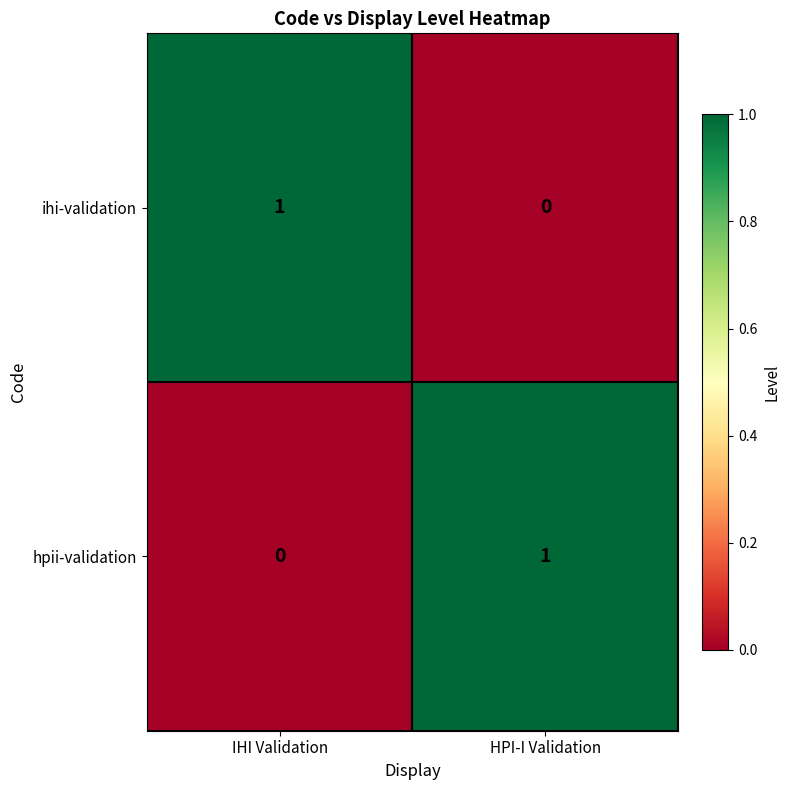

How many values in the ihi-validation series are below 1?

1